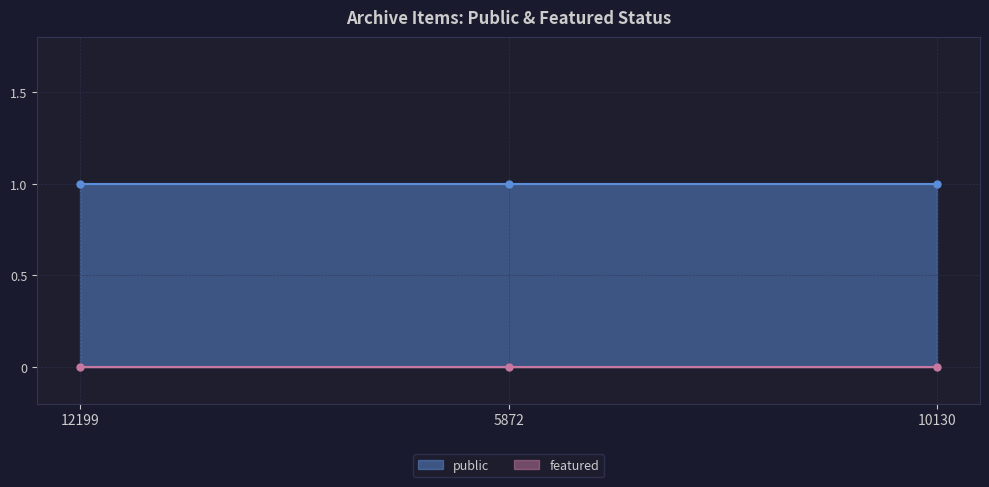

What is the sum of all public values?

3